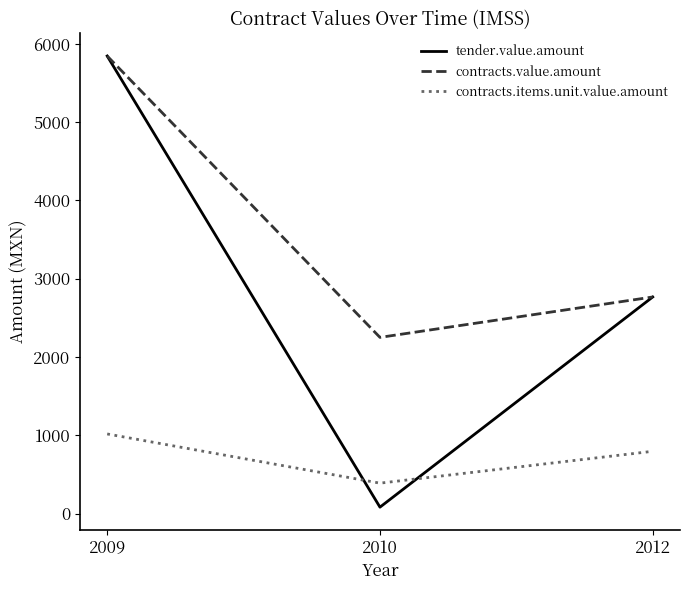

What is the smallest value displayed?

81.2